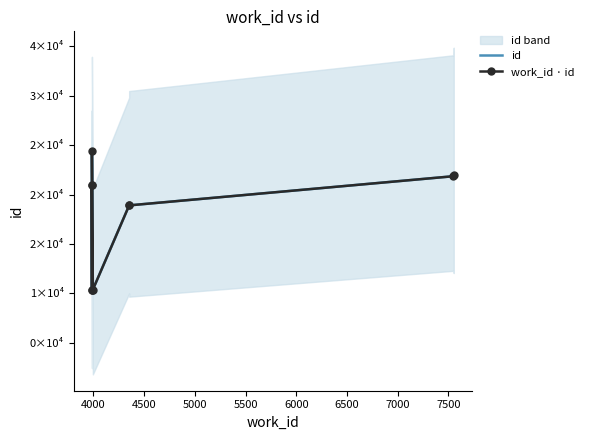

At 4500, list the series in order from smallest to largest.

id, work_id · id